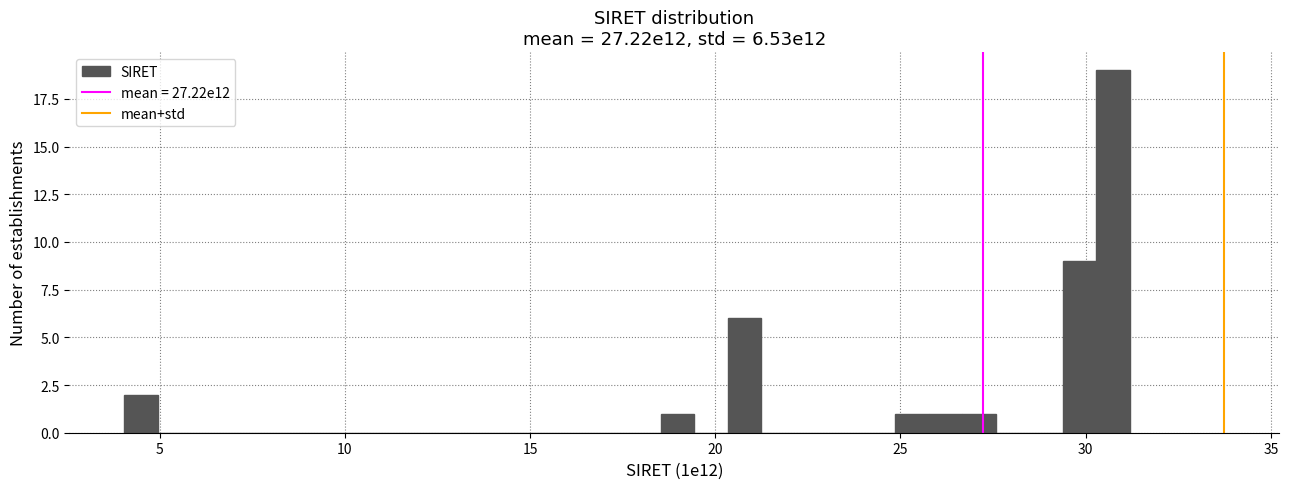

Around what value on the x-axis is the tallest bar? Give the approximate position of its centre, as read against the axis.

30.5